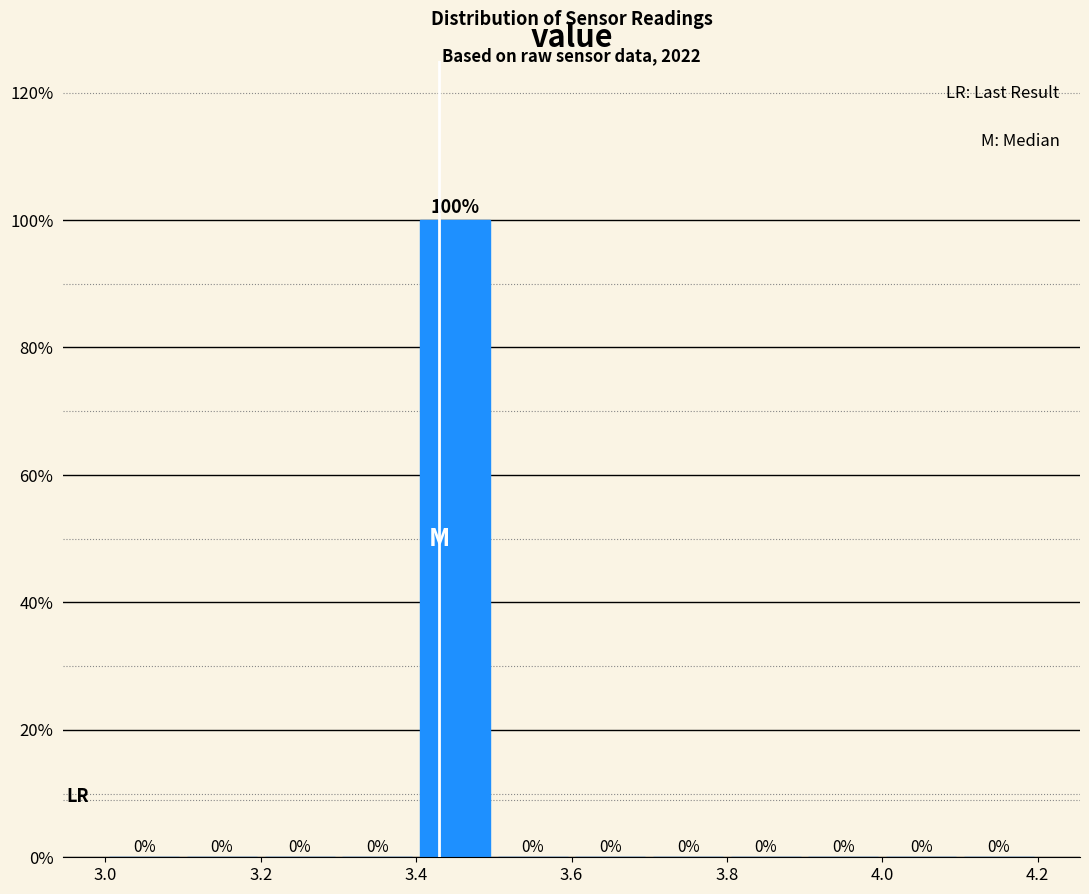

Which range on the x-axis has the tallest bar?

3.4 to 3.5